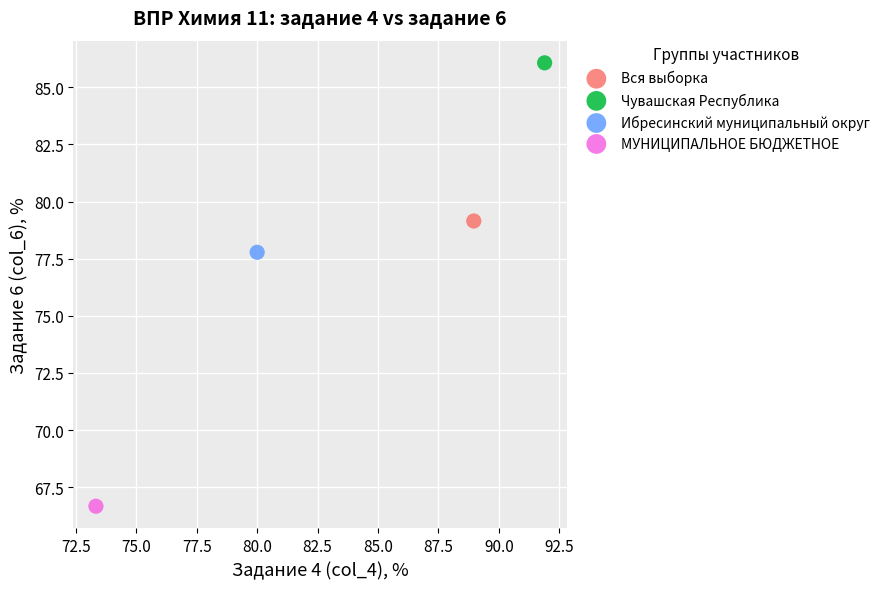

Which series reaches the maximum Y coordinate?

Чувашская Республика